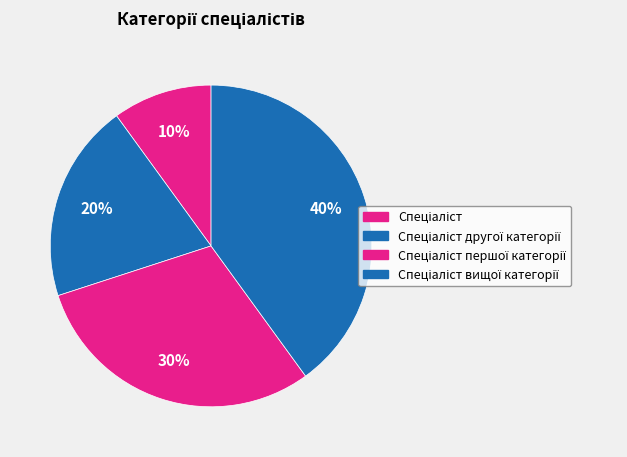

Does Спеціаліст першої категорії account for over 50% of the chart?

No